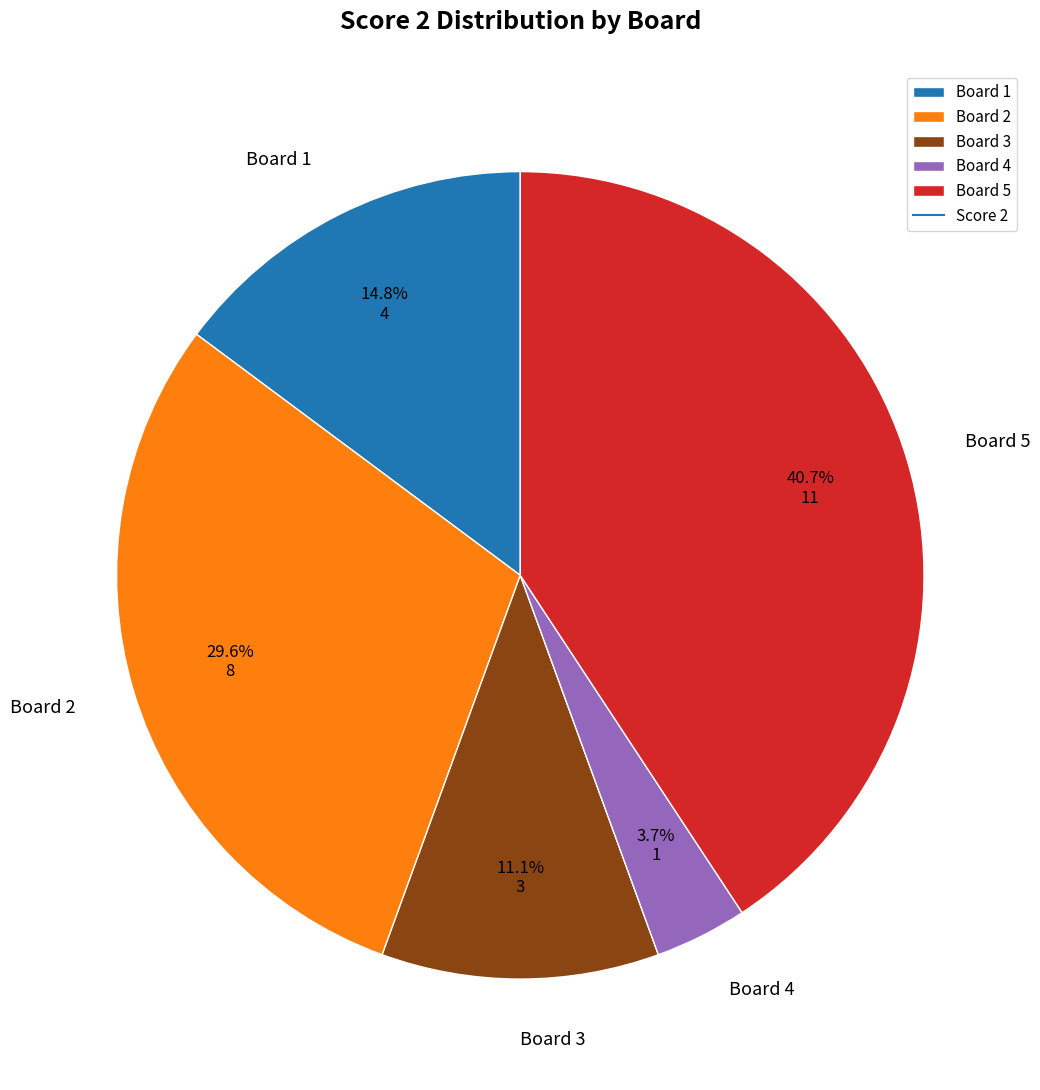

What is the total percentage of Board 2 and Board 1?

44.4%